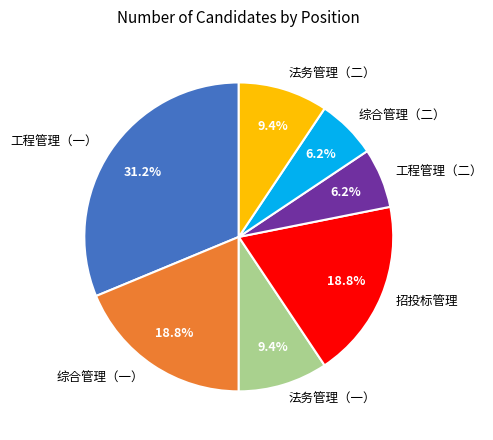

Does 综合管理（二） represent more than half of the total?

No